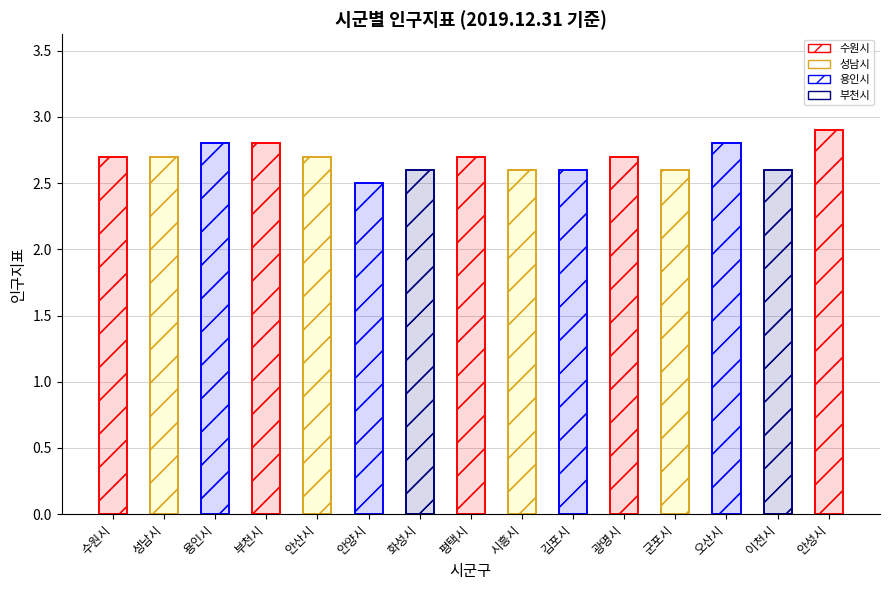

Rank the categories by value from highest to lowest.

안성시, 용인시, 부천시, 오산시, 수원시, 성남시, 안산시, 평택시, 광명시, 화성시, 시흥시, 김포시, 군포시, 이천시, 안양시